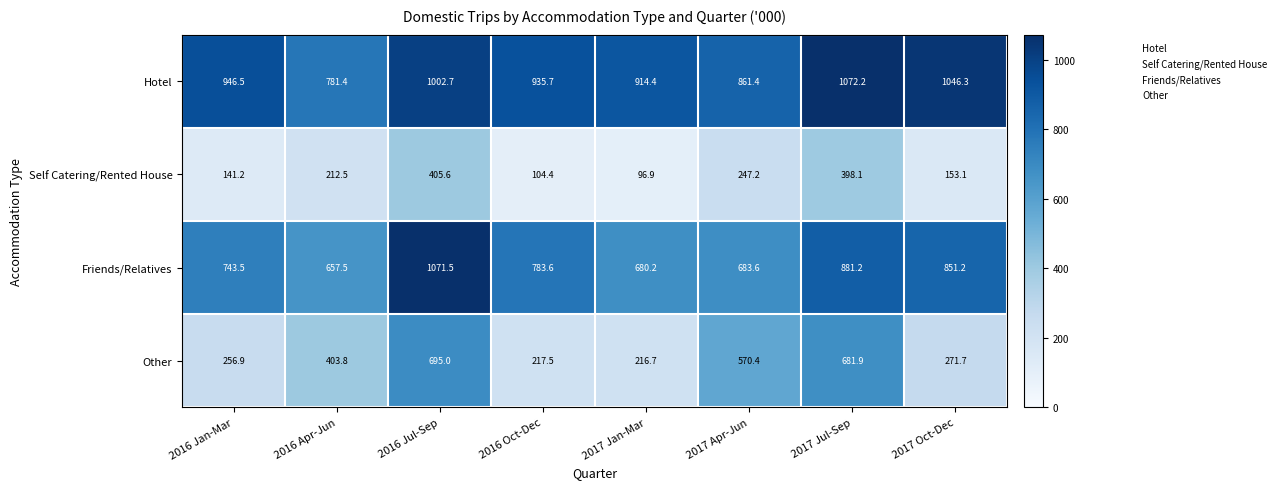

True or false: Other has a value of 256.9 at 2016 Jan-Mar.

True